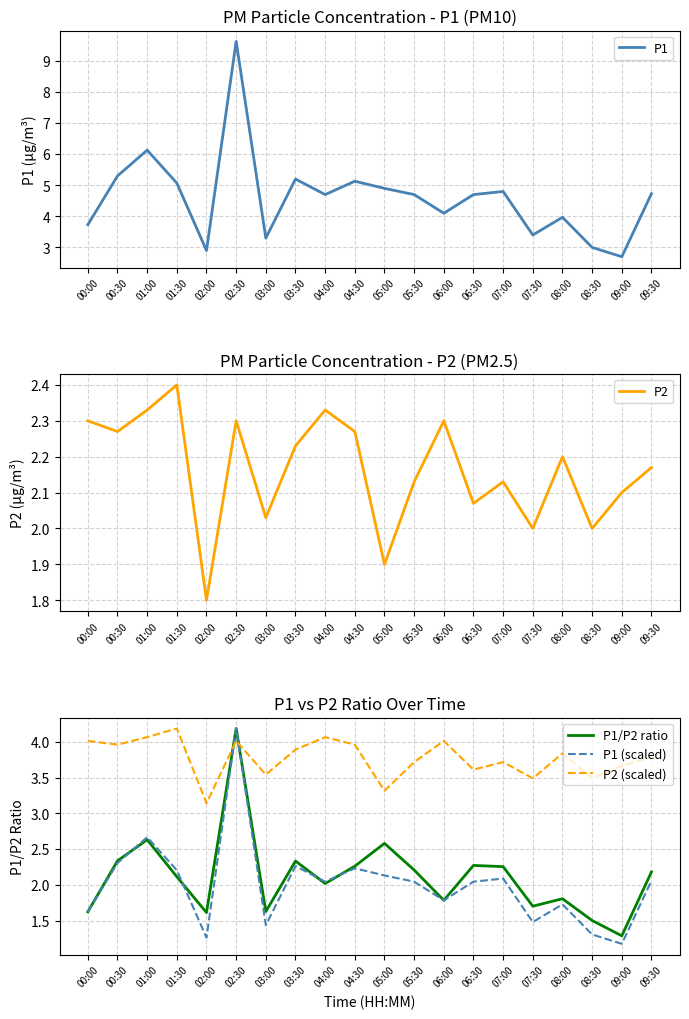

How many data points does each series have?

20